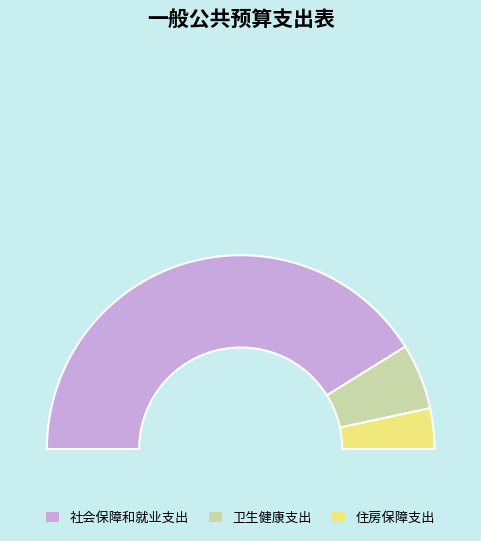

What is the ratio of the value at 卫生健康支出 to the value at 住房保障支出?

1.6